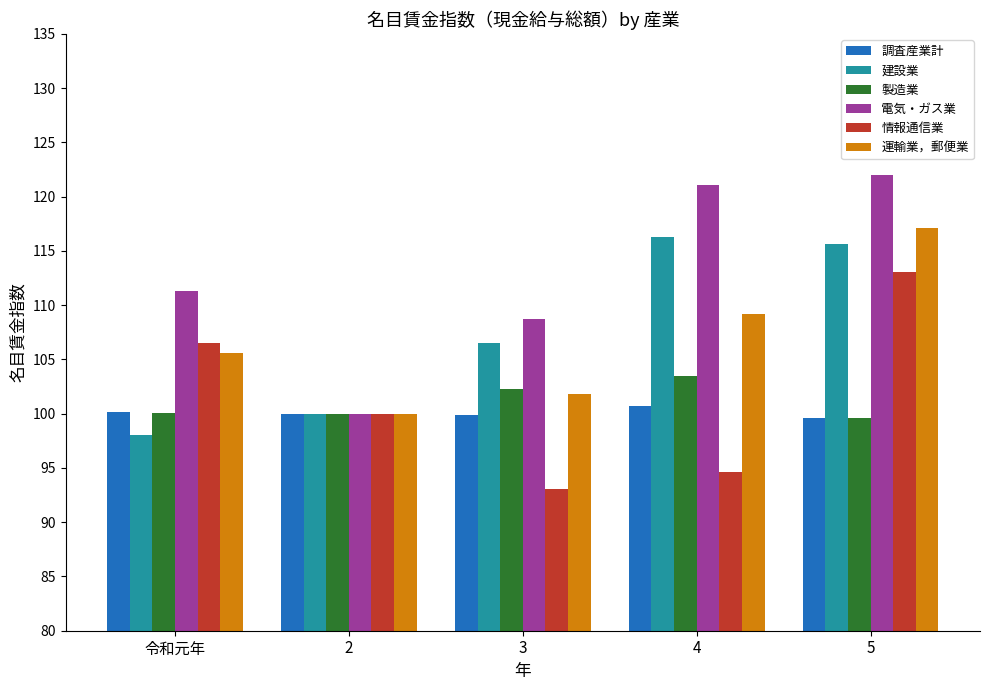

What is the maximum value shown in the chart?

122.0